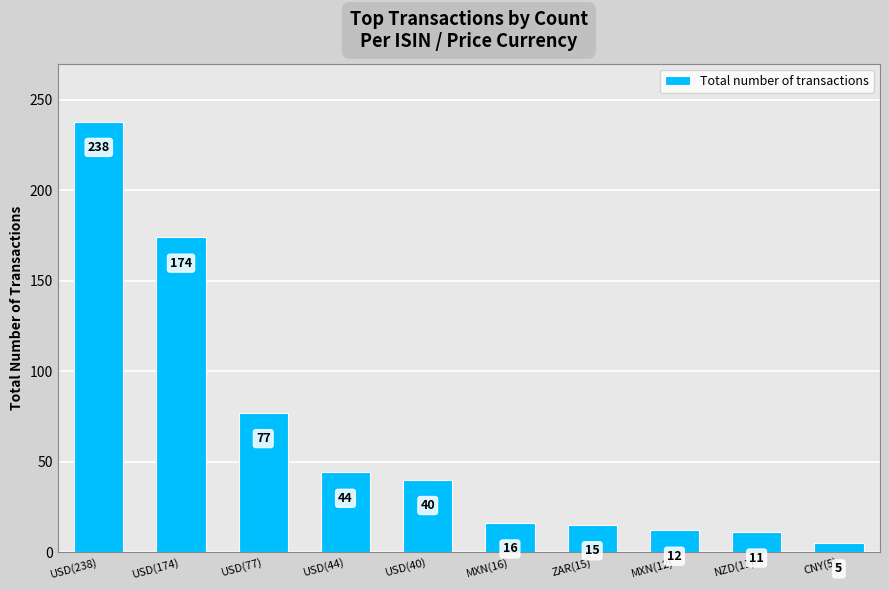

Reading left to right, list all the values displayed in this chart.

238	174	77	44	40	16	15	12	11	5